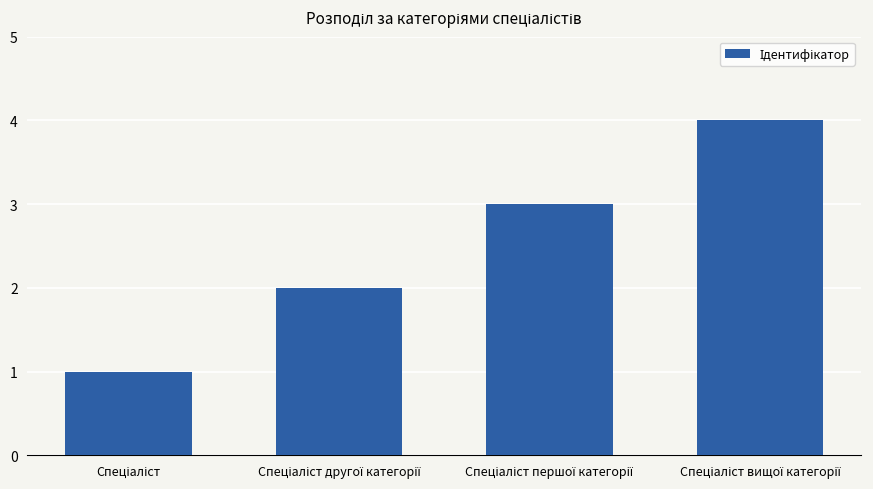

What is the greatest value displayed?

4